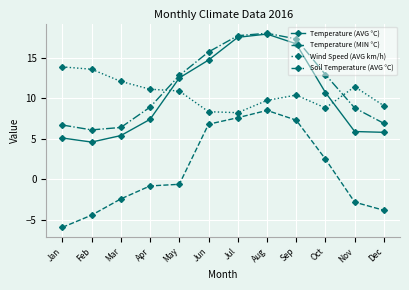

What is the difference between the highest and lowest values at Jun?

8.9